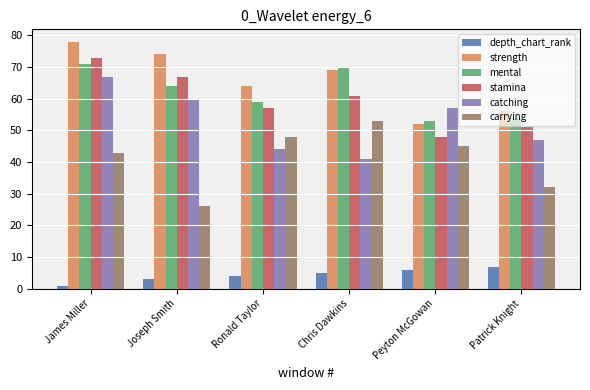

List the labels in order of carrying value, smallest first.

Joseph Smith, Patrick Knight, James Miller, Peyton McGowan, Ronald Taylor, Chris Dawkins